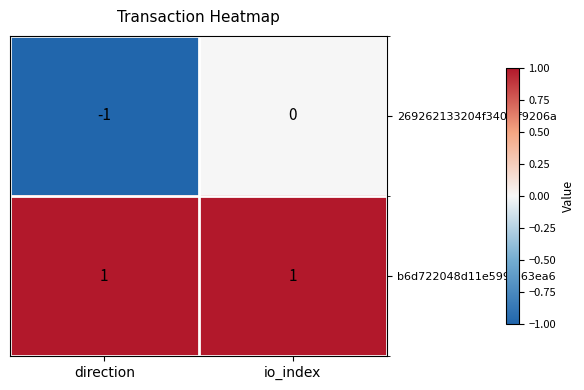

Is it true that 269262133204f340...f9206a equals -1 at io_index?

False